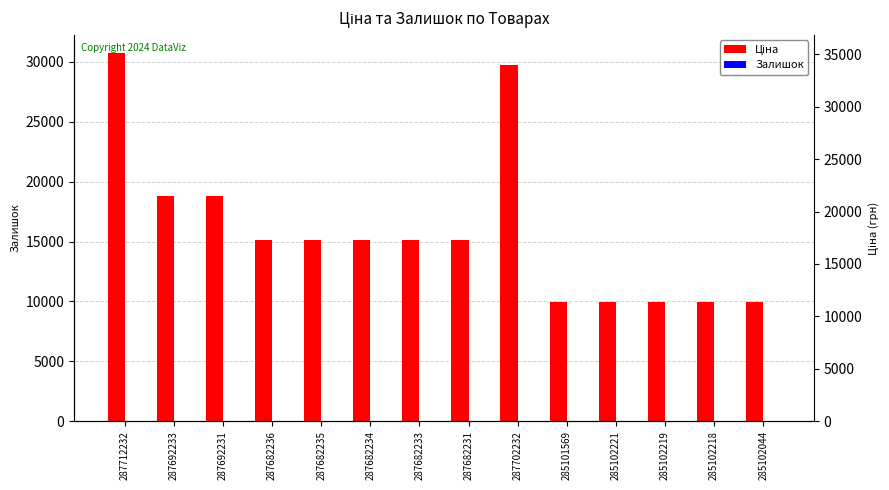

Reading left to right, list all the values displayed in this chart.

Ціна: 30717.1	18796.8	18796.8	15120.0	15120.0	15120.0	15120.0	15120.0	29747.2	9975.0	9975.0	9975.0	9975.0	9975.0
Залишок: 0.0	0.0	0.0	0.0	0.0	0.0	0.0	0.0	0.0	7.0	5.0	9.0	3.0	1.0